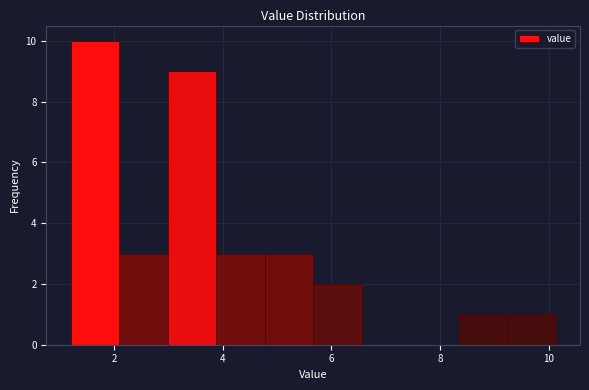

Which range on the x-axis has the tallest bar?

1.2 to 2.0